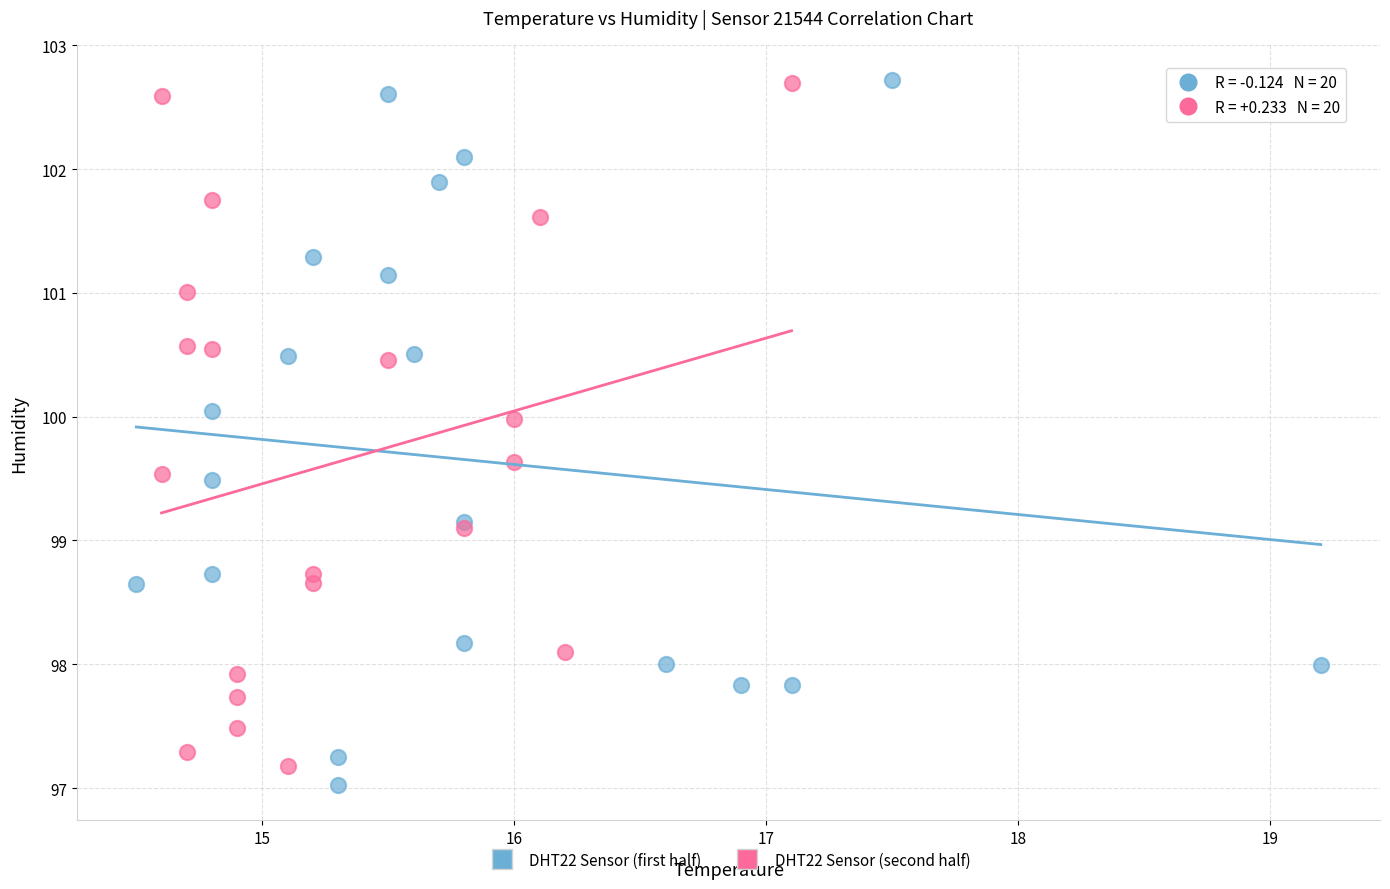

Which series has the widest spread of Y values?

DHT22 Sensor (first half)